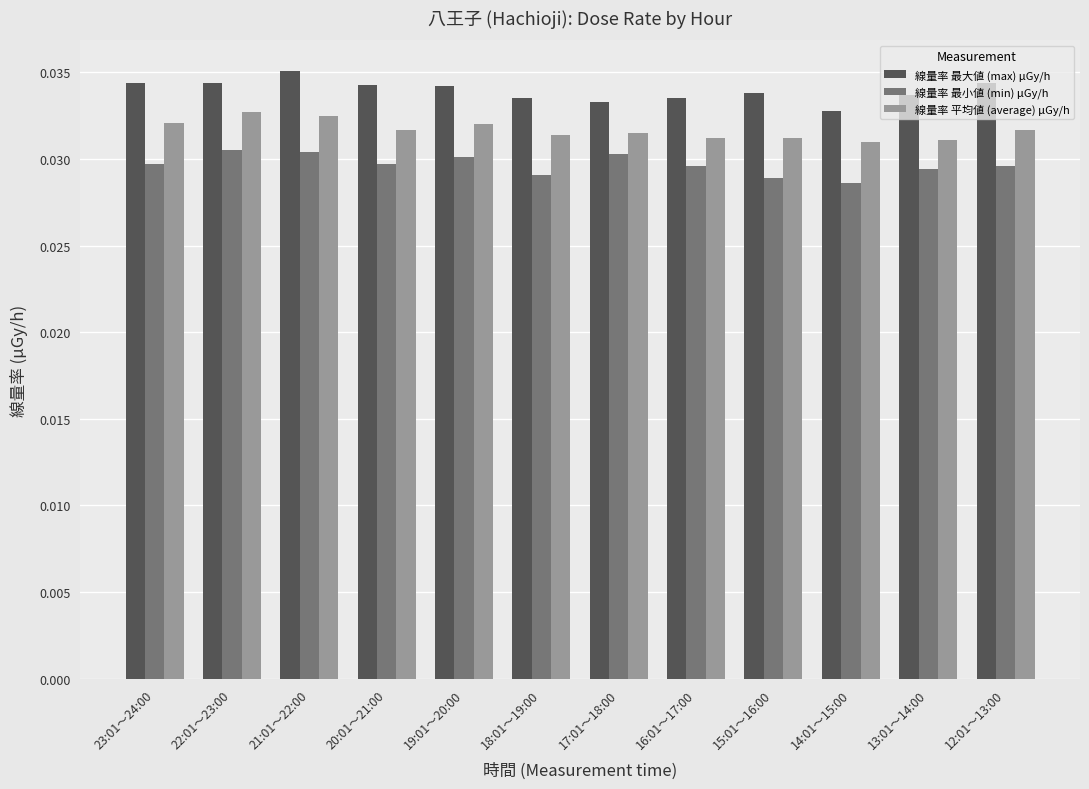

Count the 線量率 平均値 (average) μGy/h values in the range 0 to 1.

12